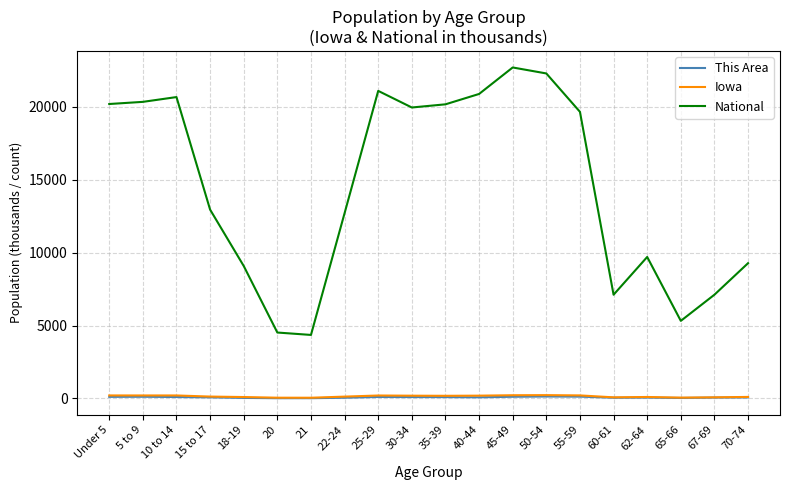

Does the chart display data point markers on the line(s)?

No